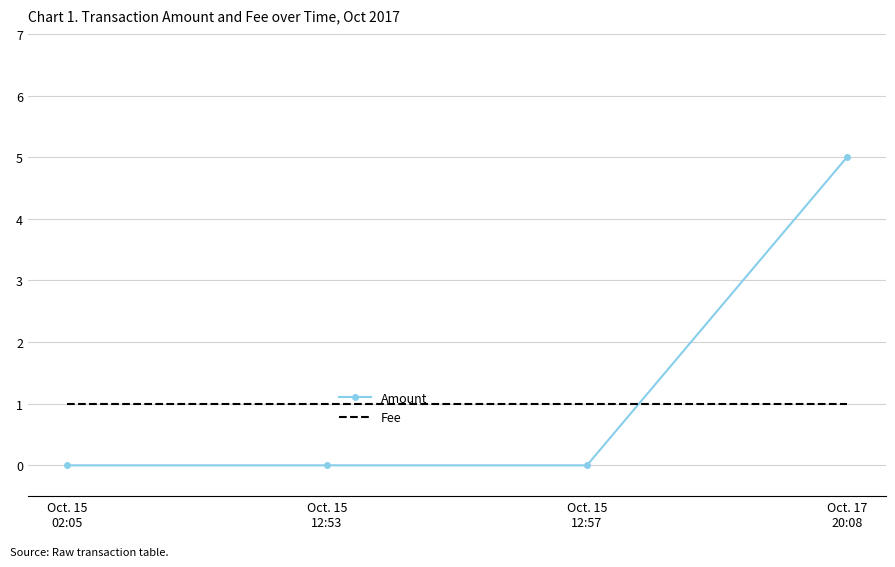

What is the average value of the Amount series?

1